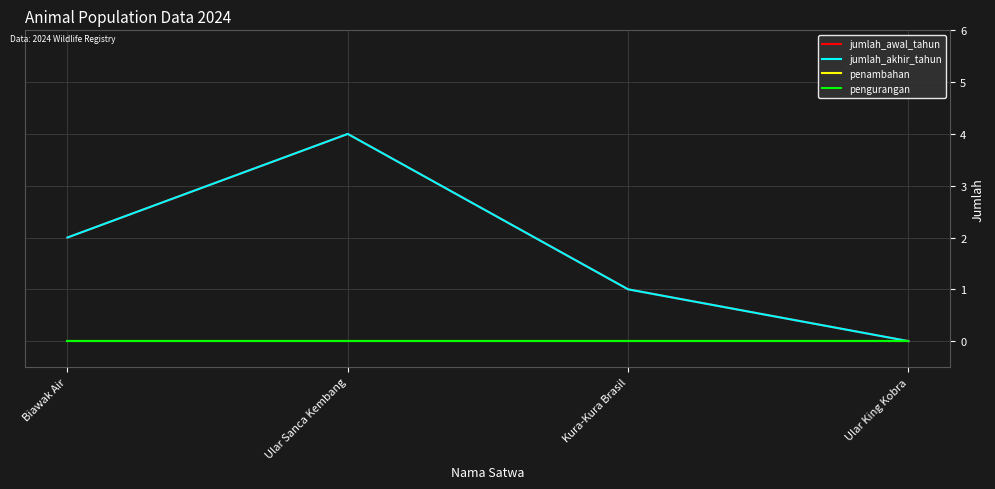

What is the average value of the jumlah_awal_tahun series?

2